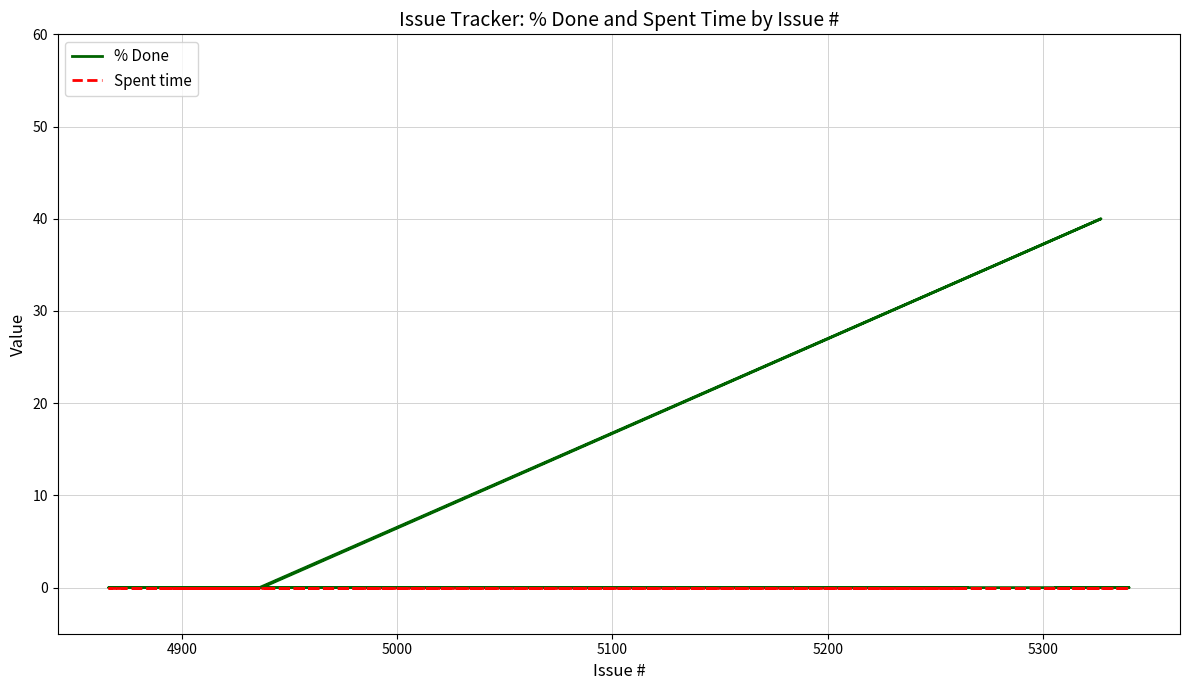

What is the average value of the % Done series?

1